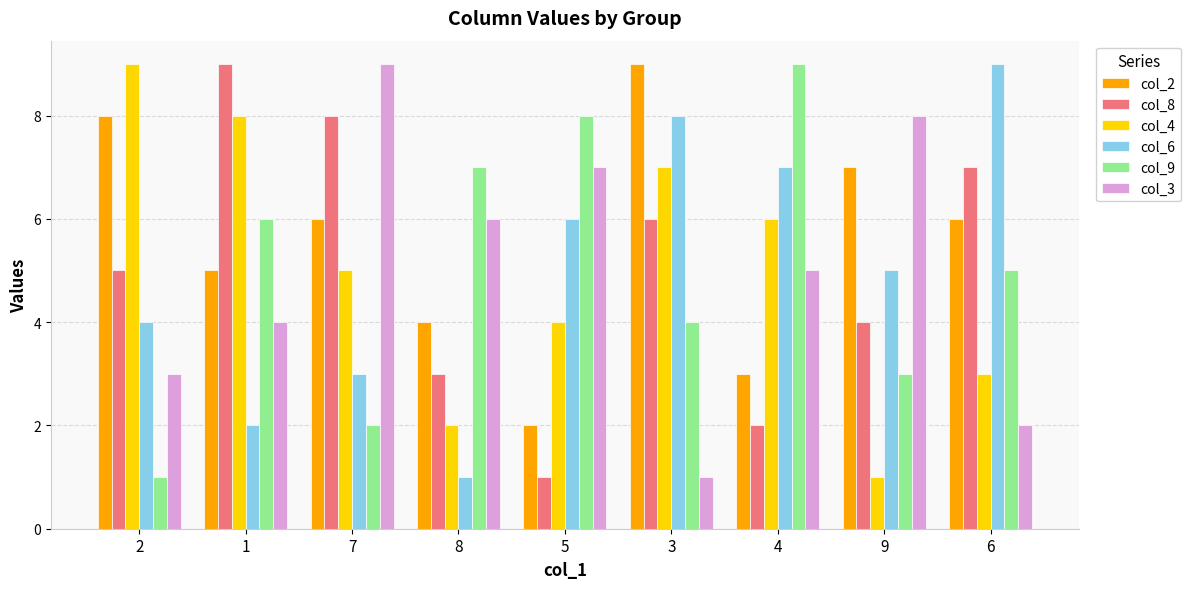

Where is col_2 nearest to the value 5?

1